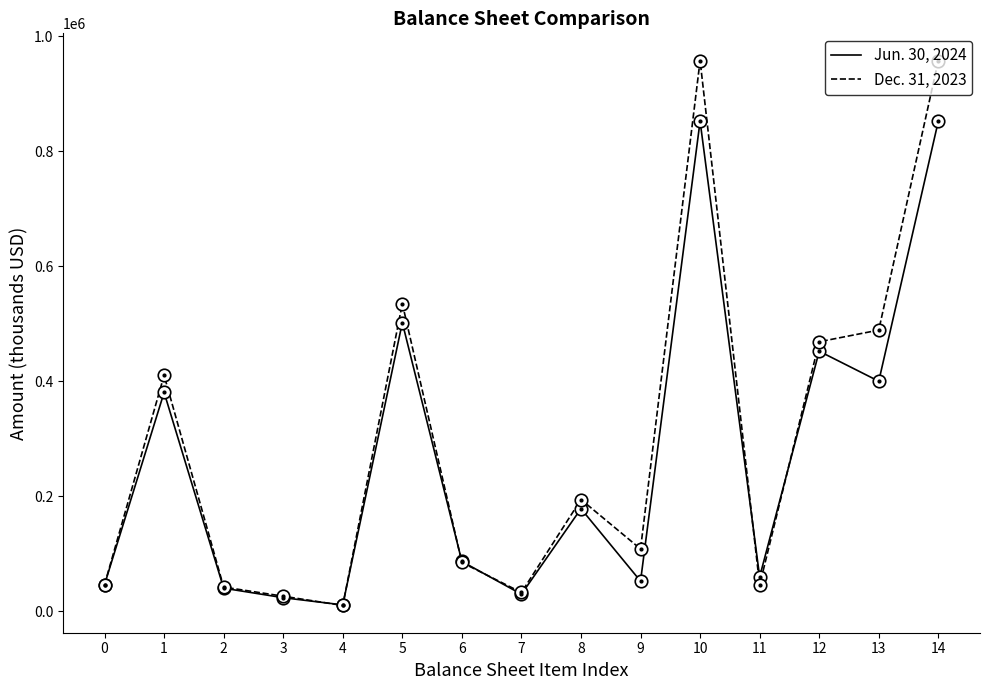

In Dec. 31, 2023, how many points are higher than both neighbors (excluding endpoints)?

4